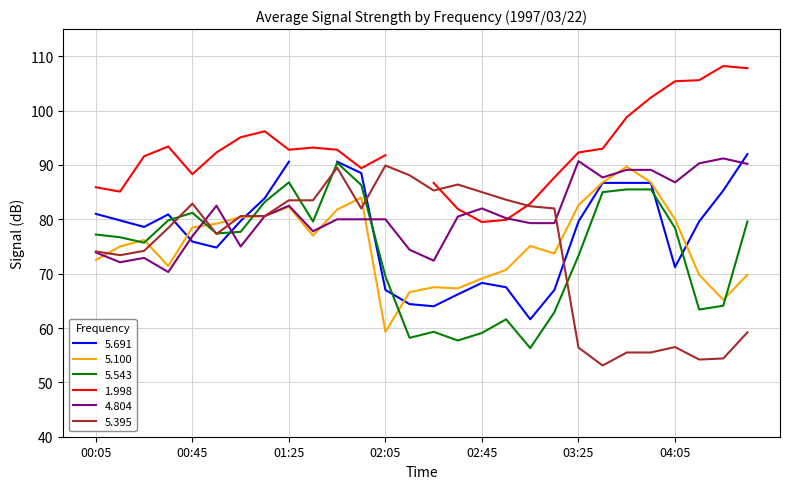

Is the value of 5.543 at 04:05 greater than the value of 5.395 at 02:45?

No